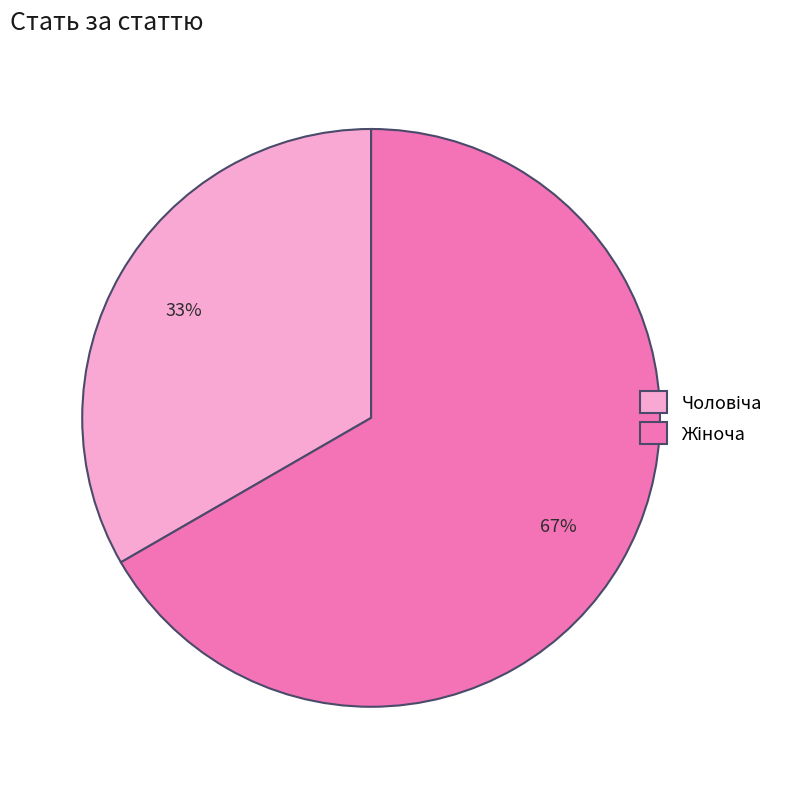

To the nearest percent, what is the average slice percentage?

50%